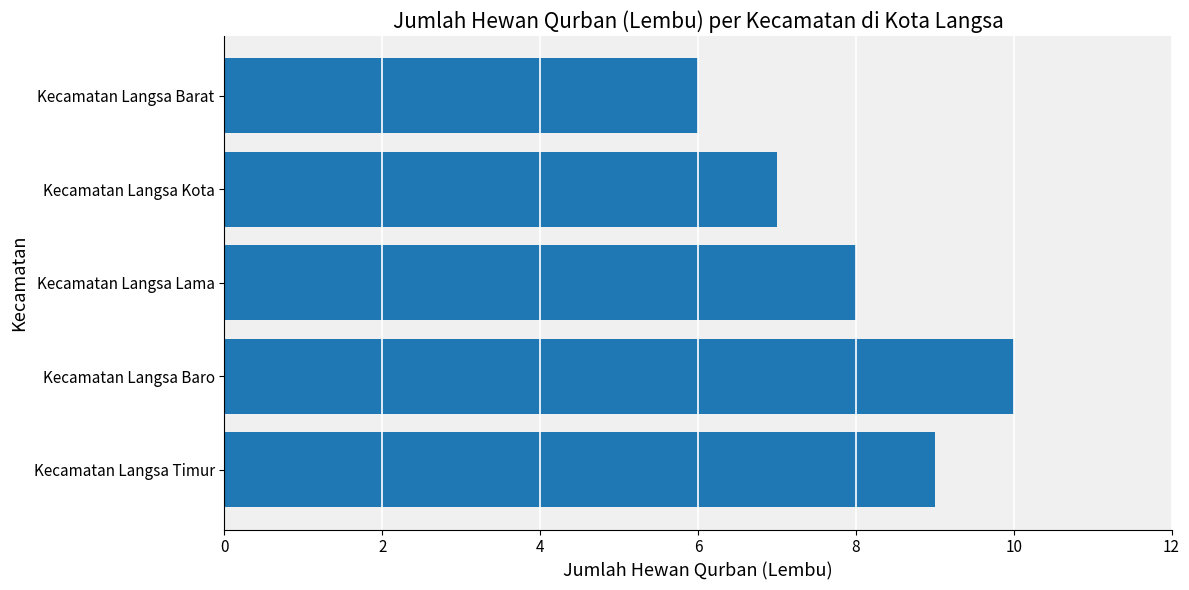

At which category does the chart reach its minimum across all series?

Kecamatan Langsa Barat